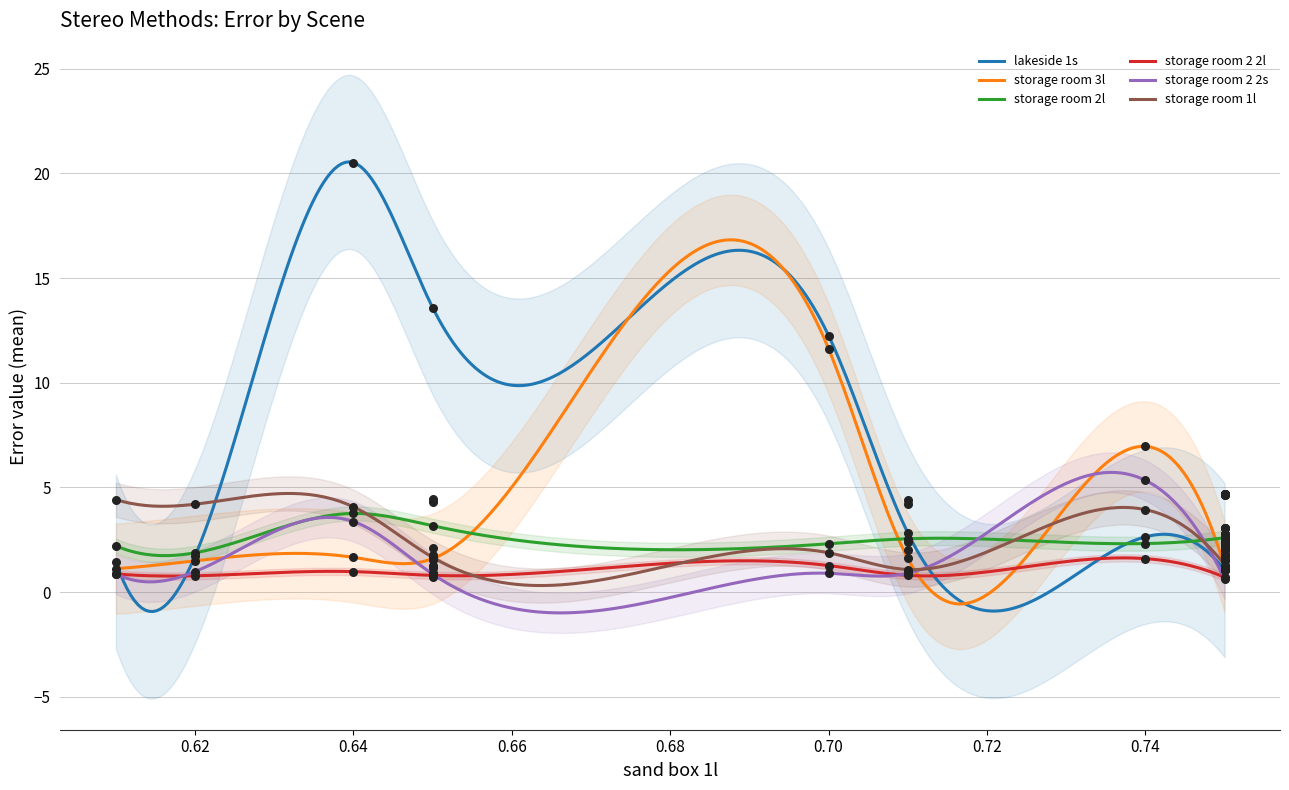

Which series has the largest total across all categories?

lakeside 1s